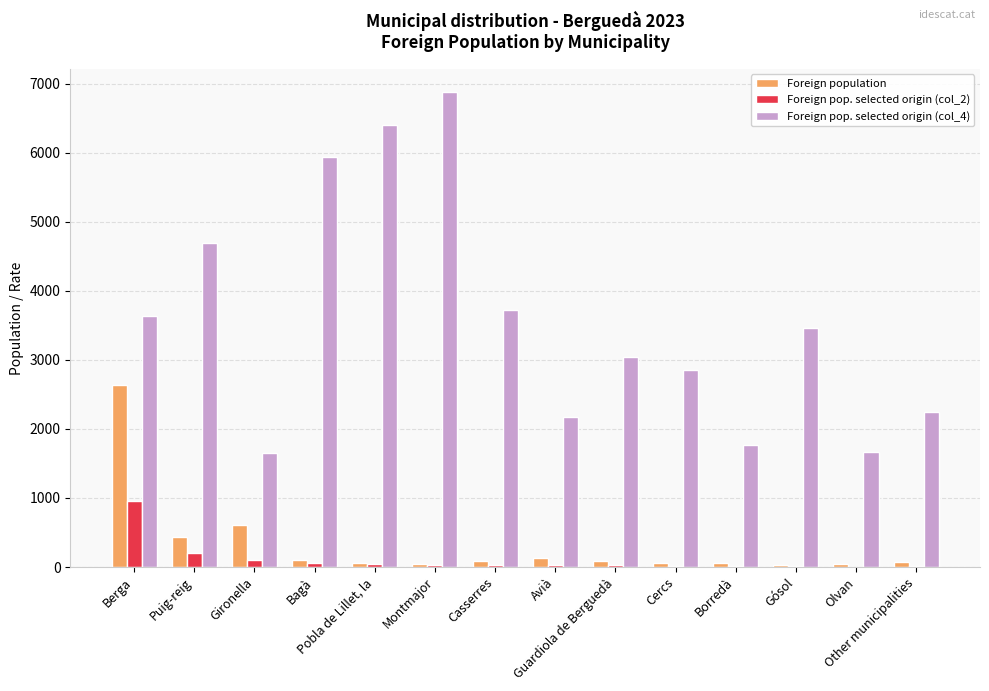

Which series changed the most between Olvan and Other municipalities?

Foreign pop. selected origin (col_4)